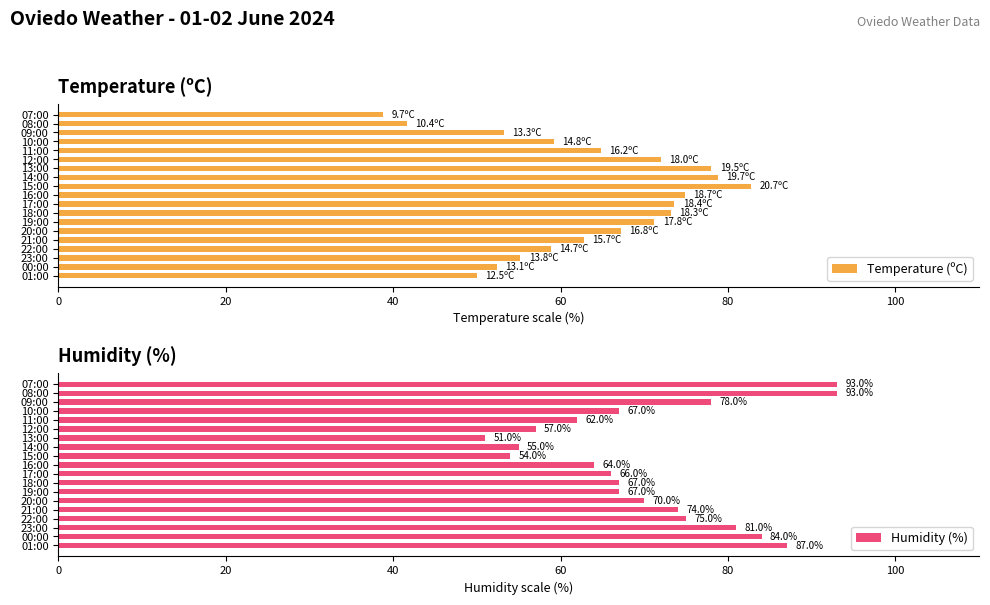

How many distinct data groups are displayed?

2